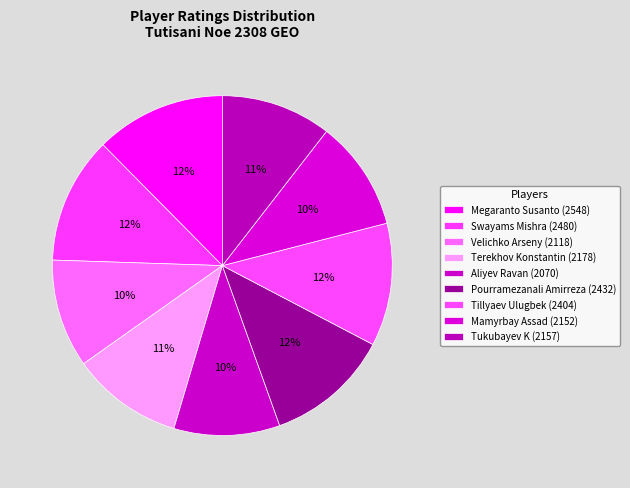

How many slices are in this pie chart?

9